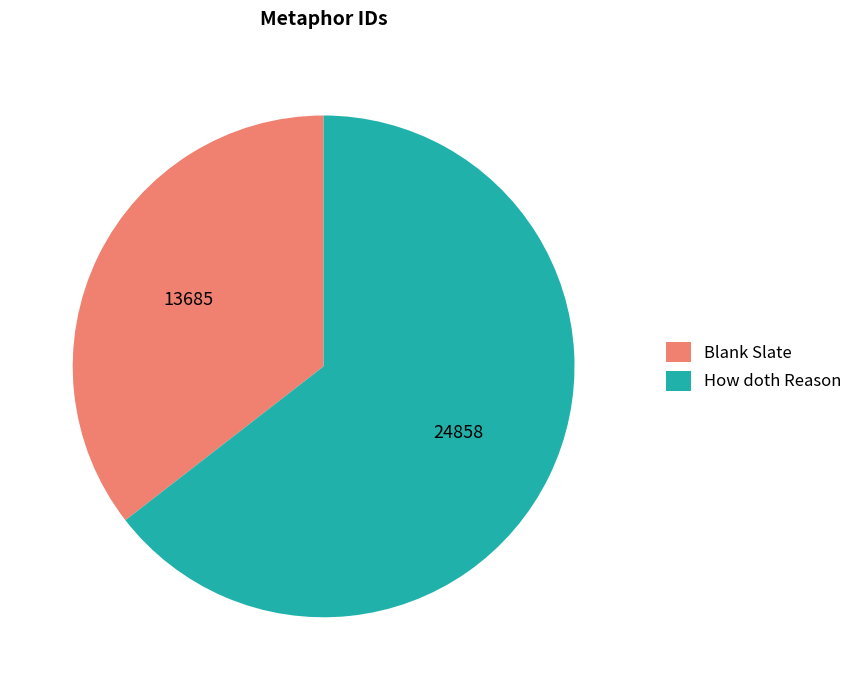

Which has a higher value, Blank Slate or How doth Reason?

How doth Reason